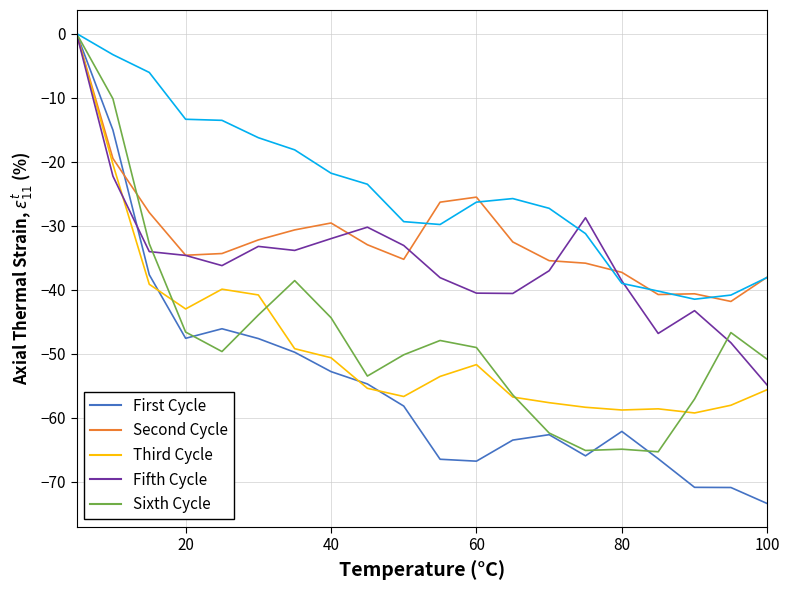

How many lines are shown in the chart?

6